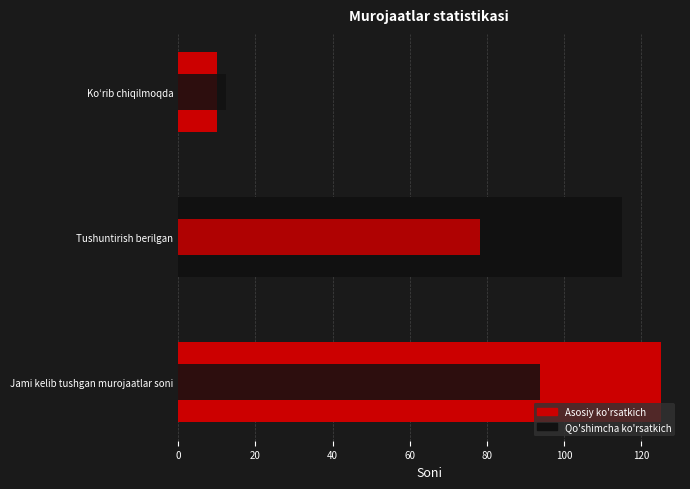

What is the value of the 3rd bar from the left?

10